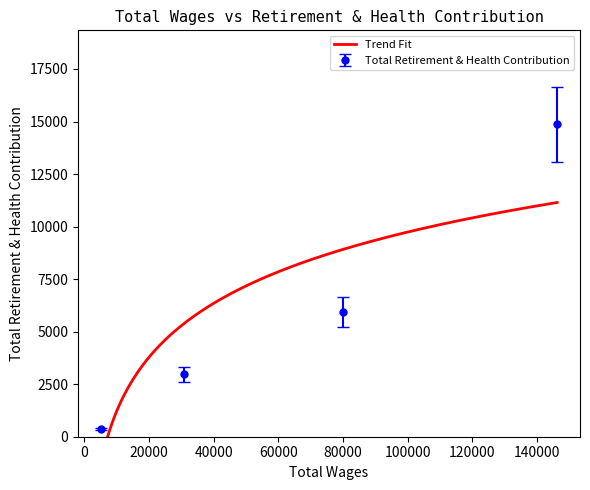

Approximately how many times larger is the value at 146322.0 compared to 30857.0?

5.0